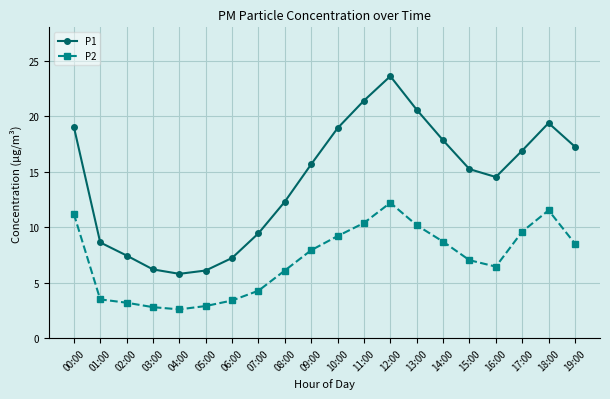

True or false: P2 has a value of 2.6 at 04:00.

True